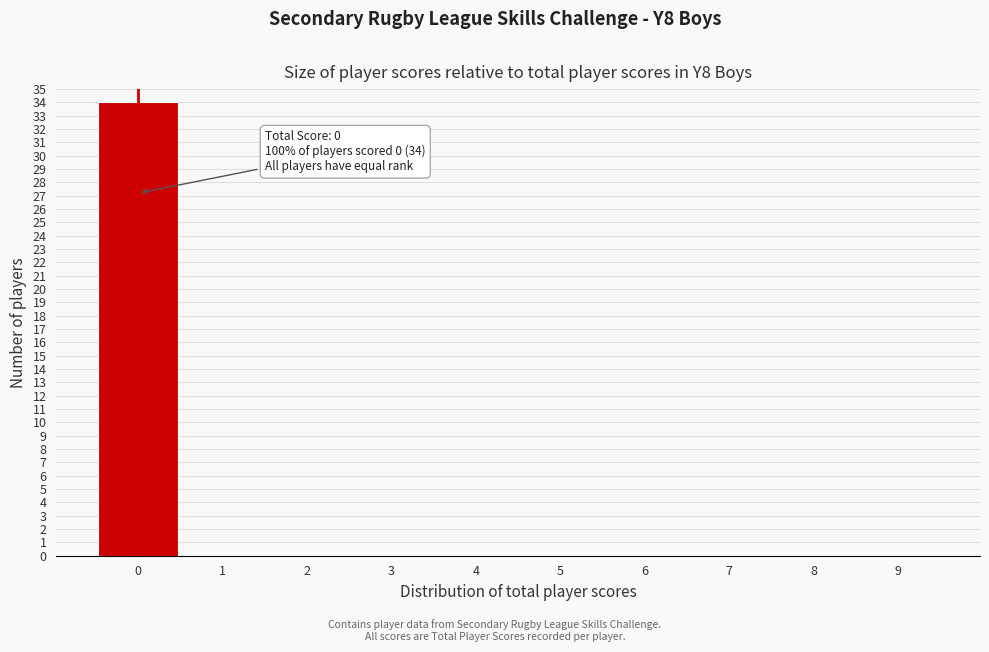

Which range on the x-axis has the tallest bar?

-0.5 to 0.5